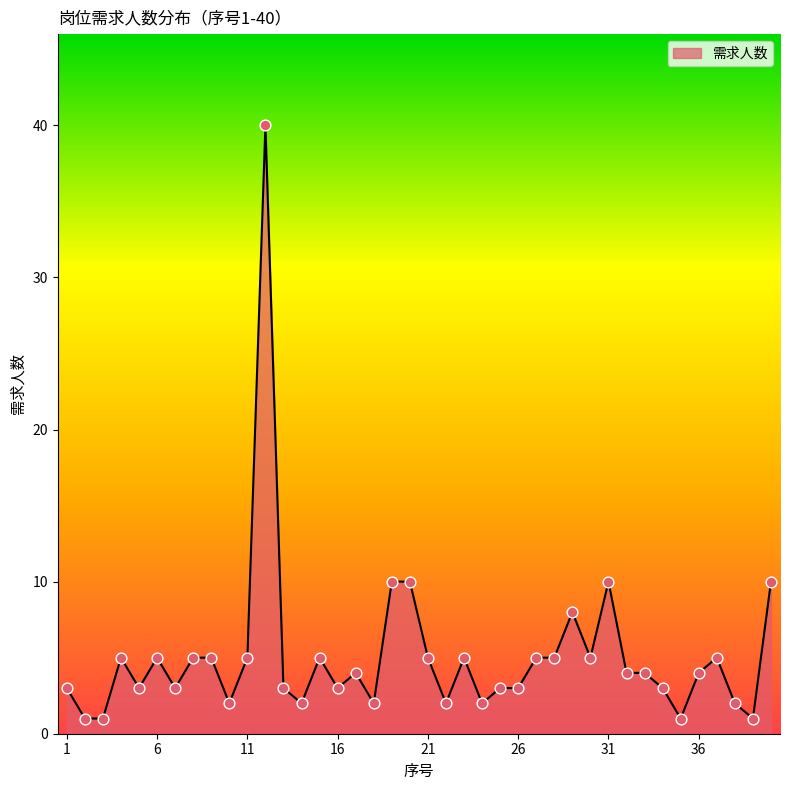

What is the greatest value displayed?

40